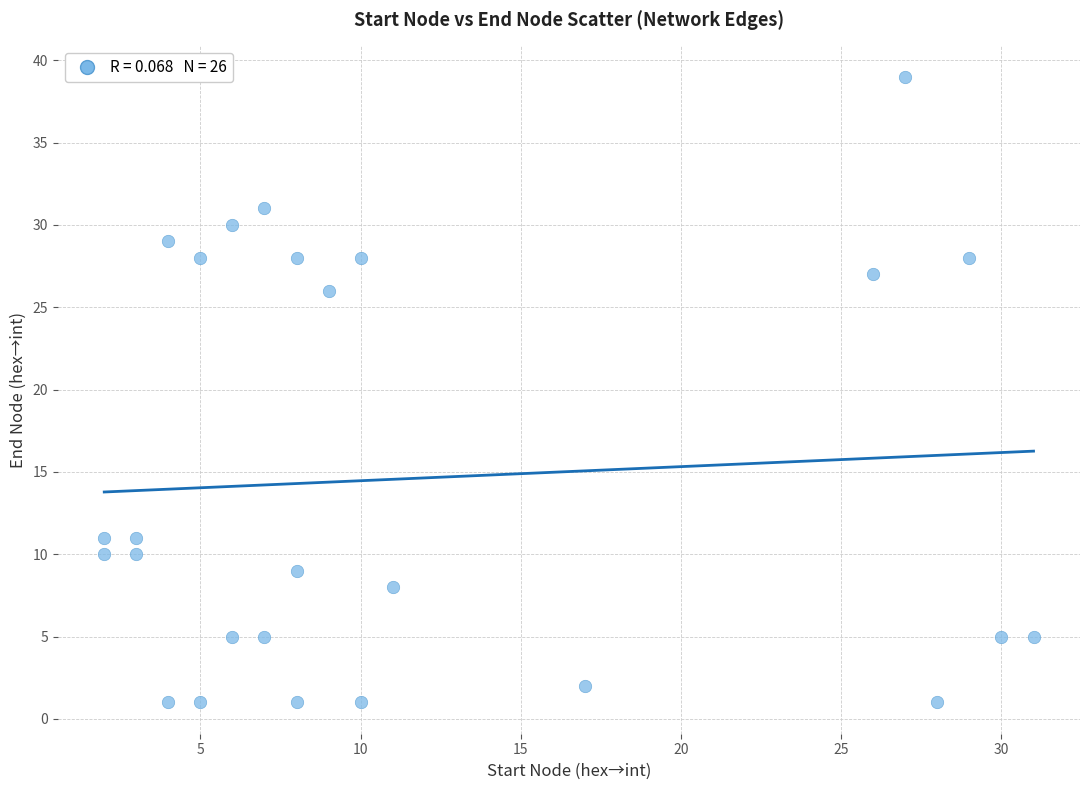

What is the range of X values (max minus min)?

29